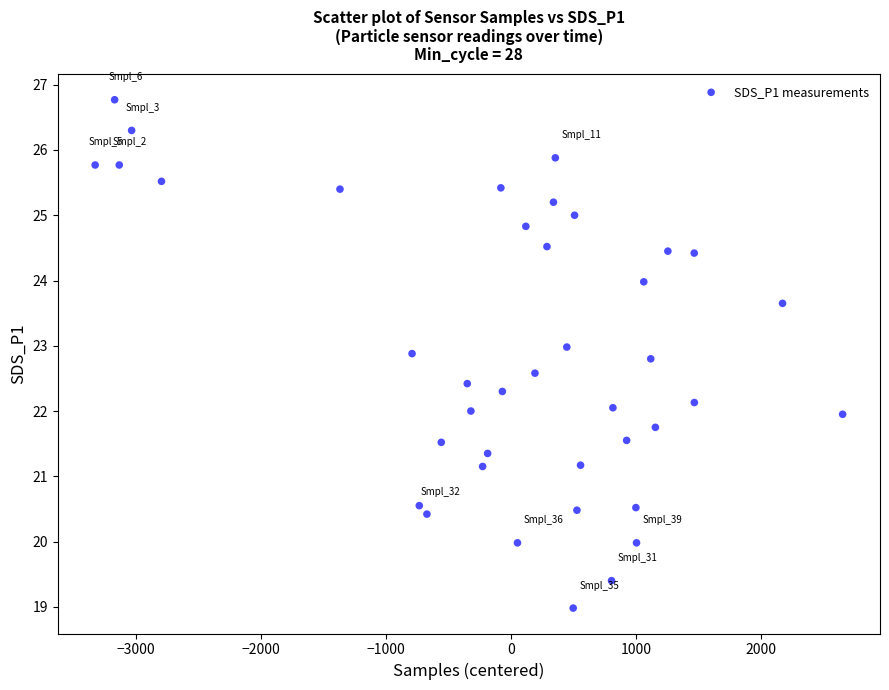

How many points are shown in the scatter plot?

40